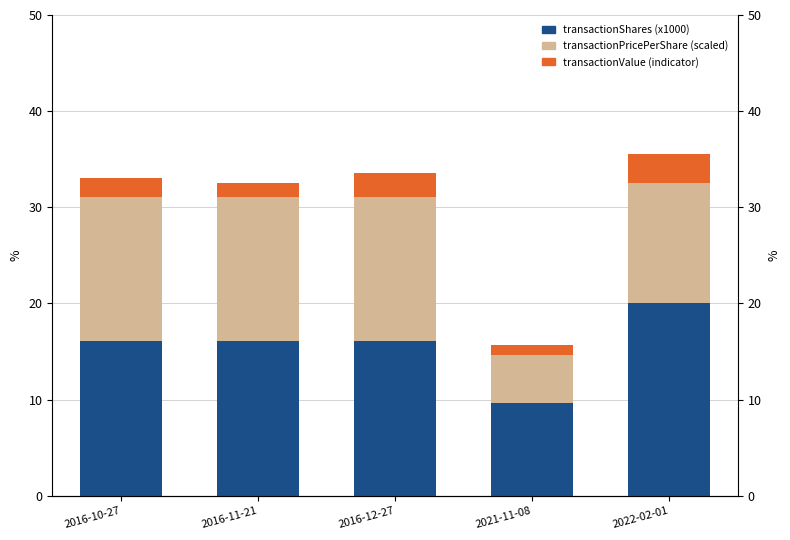

What is the sum of all transactionShares (x1000) values?

77.9